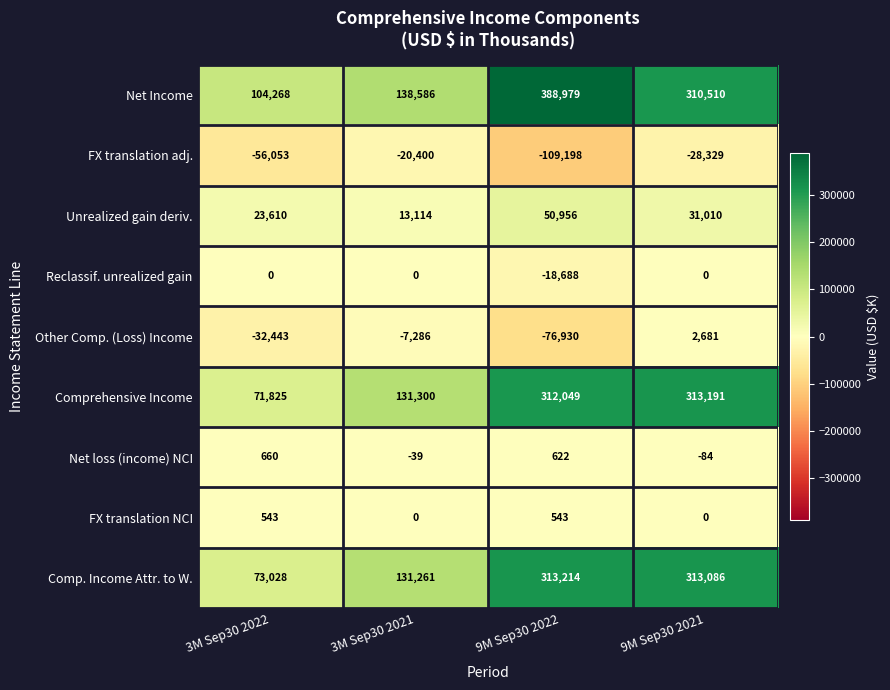

Count the number of data series in this chart.

9